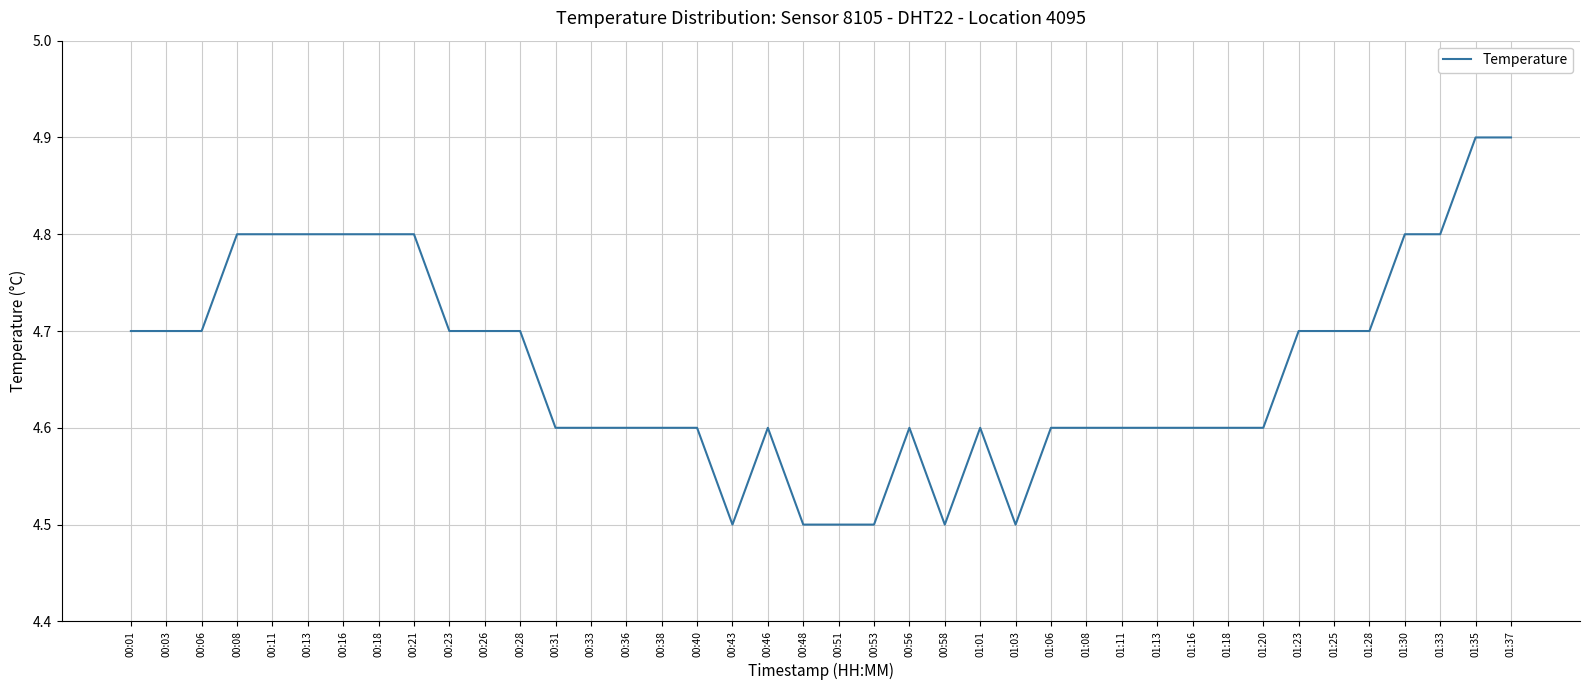

What is the change in value from 01:01 to 01:33?

+0.2